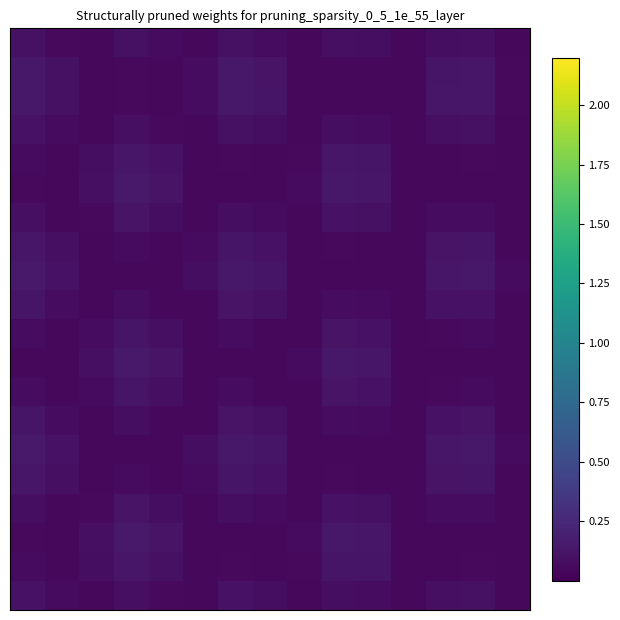

At how many categories does at least one series exceed 0?

15